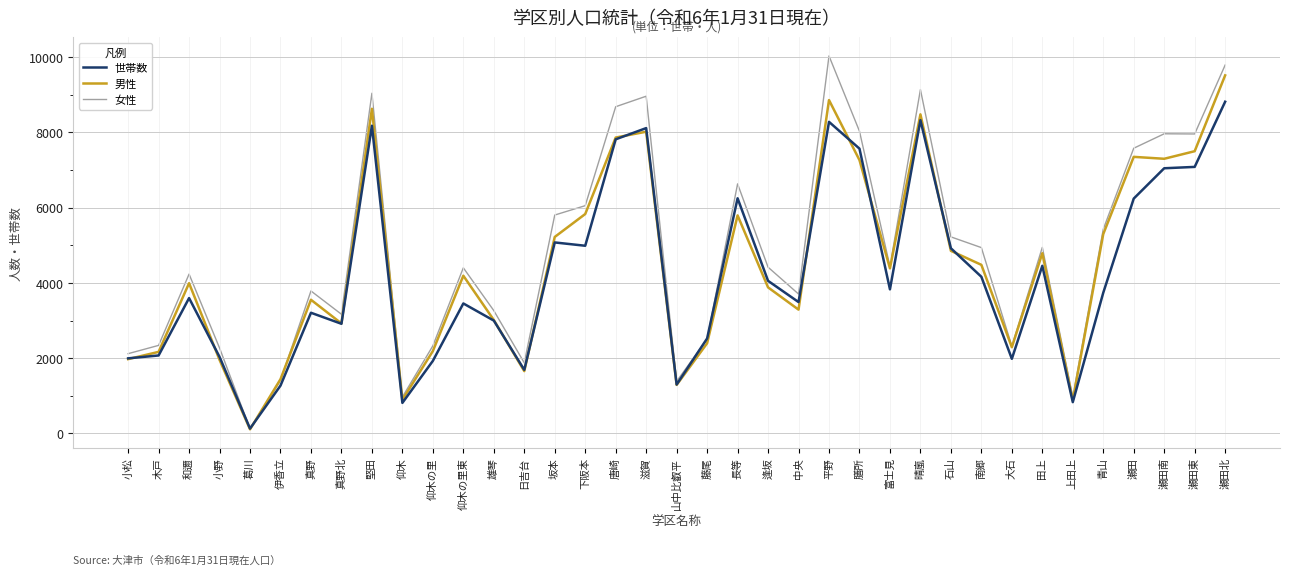

Read the 女性 value at 平野, to the nearest 50.

10050